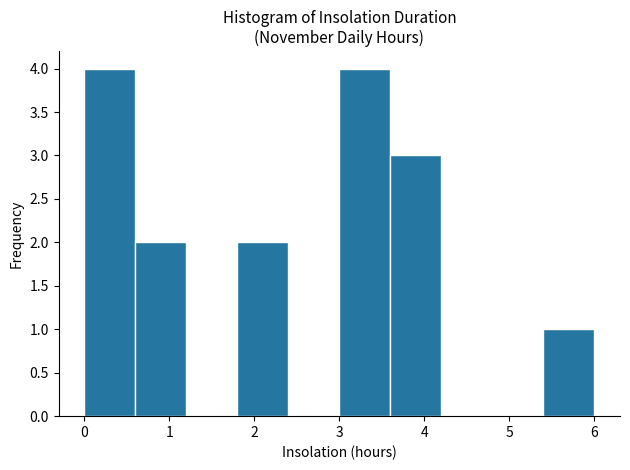

Reading left to right, transcribe this chart: for each bar, give the range it covers on the x-axis and its height. The values are not printed on the chart, so give them approximately, as read against the axis.

0.0 to 0.6: 4
0.6 to 1.2: 2
1.2 to 1.8: 0
1.8 to 2.4: 2
2.4 to 3.0: 0
3.0 to 3.6: 4
3.6 to 4.2: 3
4.2 to 4.8: 0
4.8 to 5.4: 0
5.4 to 6.0: 1